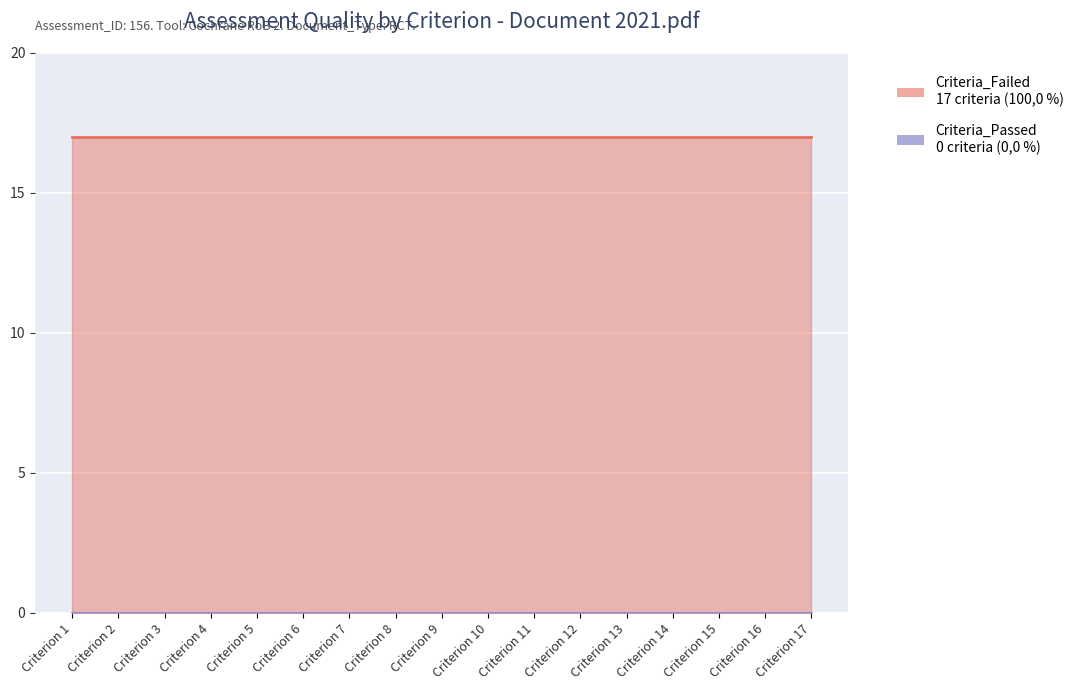

Reading right to left, extract all data points from this chart.

Criteria_Failed: 17=17	16=17	15=17	14=17	13=17	12=17	11=17	10=17	9=17	8=17	7=17	6=17	5=17	4=17	3=17	2=17	1=17
Criteria_Passed: 17=0	16=0	15=0	14=0	13=0	12=0	11=0	10=0	9=0	8=0	7=0	6=0	5=0	4=0	3=0	2=0	1=0